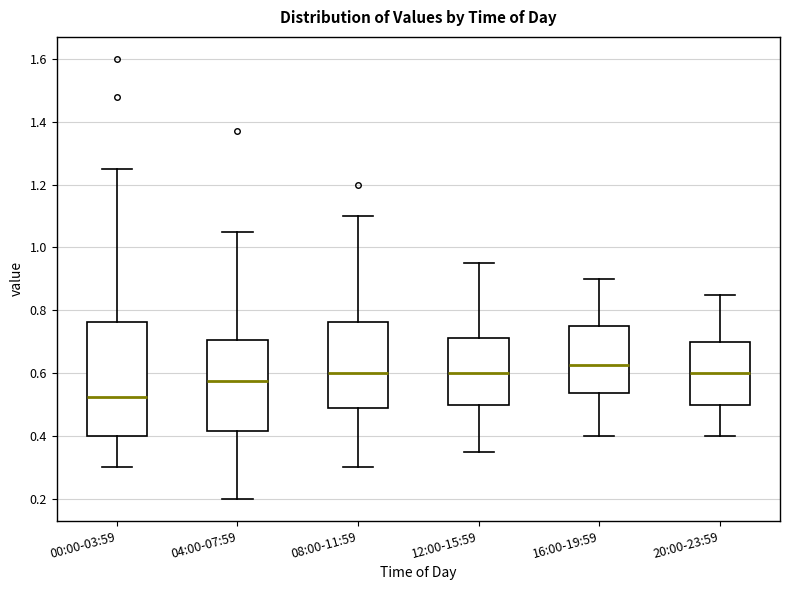

Reading left to right, read every box against the y-axis: the position of its median line, the range the box covers, and the ends of its whiskers. The values are not printed on the chart, so give them approximately, as read against the axis.

00:00-03:59: median 0.52, box 0.40 to 0.76, whiskers 0.30 to 1.26
04:00-07:59: median 0.58, box 0.42 to 0.70, whiskers 0.20 to 1.06
08:00-11:59: median 0.60, box 0.48 to 0.76, whiskers 0.30 to 1.10
12:00-15:59: median 0.60, box 0.50 to 0.72, whiskers 0.36 to 0.96
16:00-19:59: median 0.62, box 0.54 to 0.76, whiskers 0.40 to 0.90
20:00-23:59: median 0.60, box 0.50 to 0.70, whiskers 0.40 to 0.86